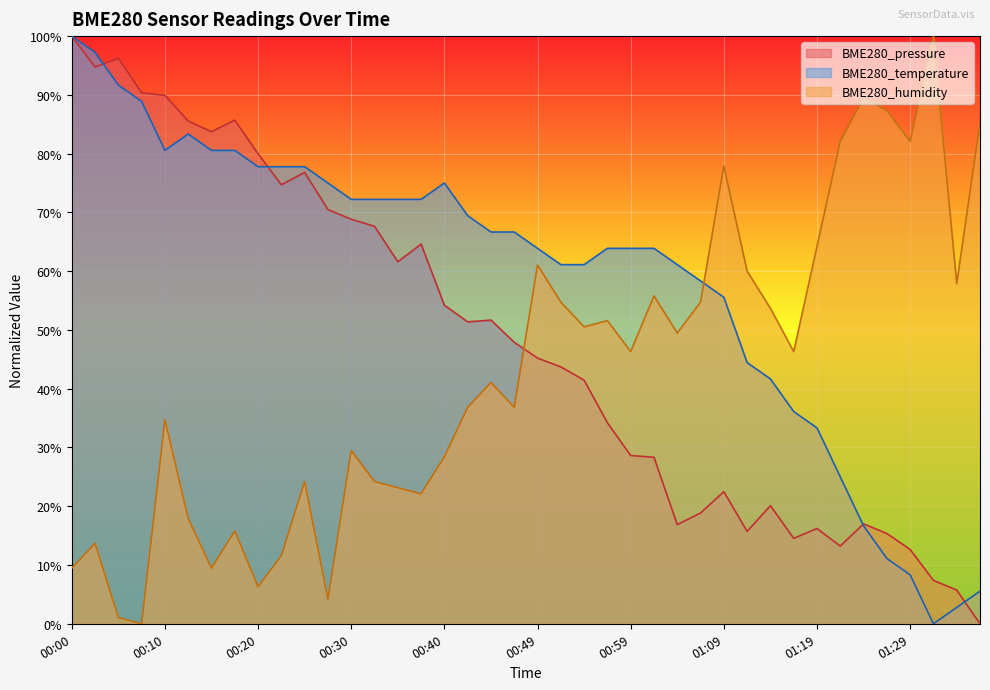

Does the chart display data point markers on the line(s)?

No